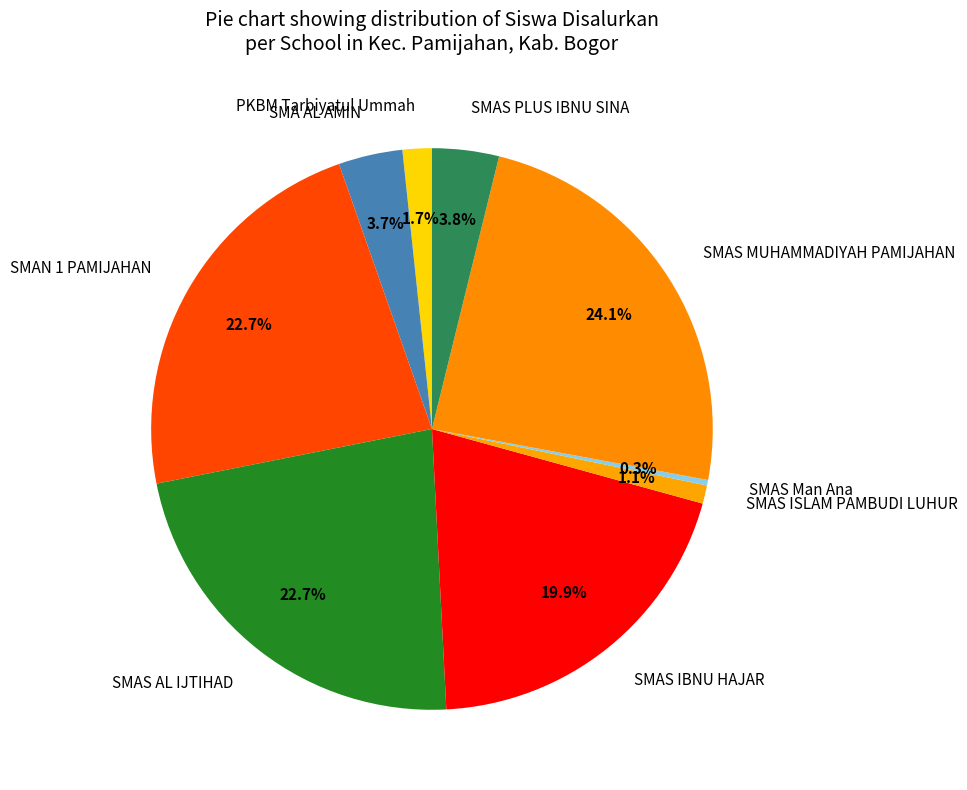

Is it true that PKBM Tarbiyatul Ummah is 2% of the pie?

True